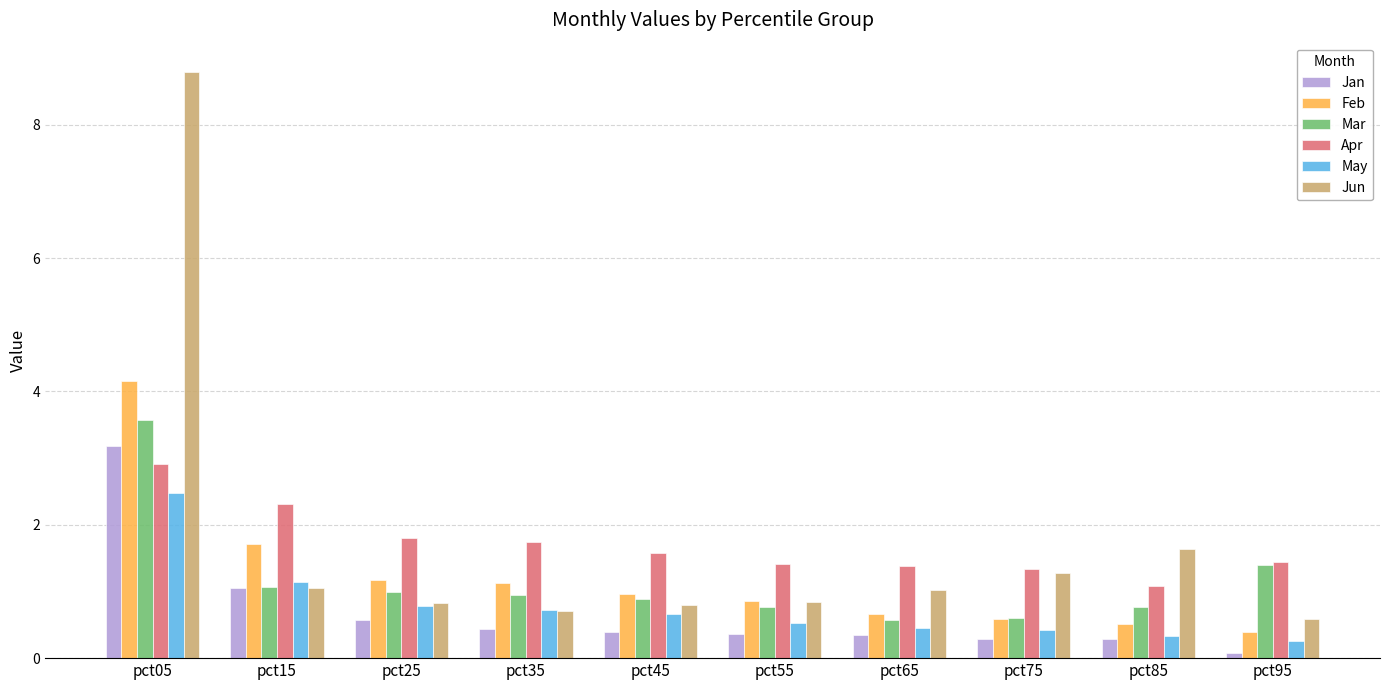

What is the sum of all Feb values?

12.1